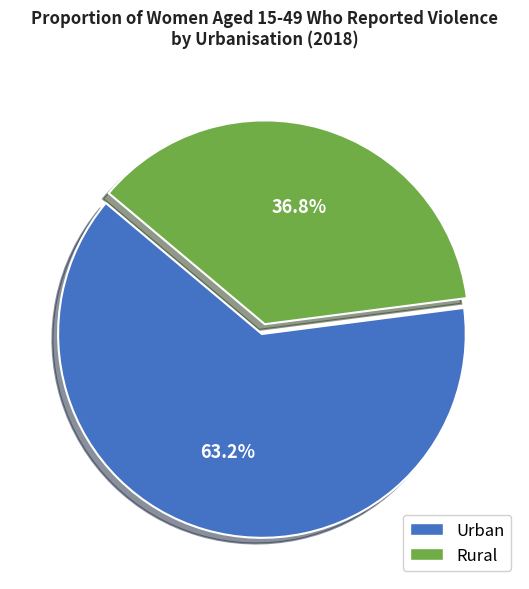

What percentage is NOT represented by Rural?

63.2%